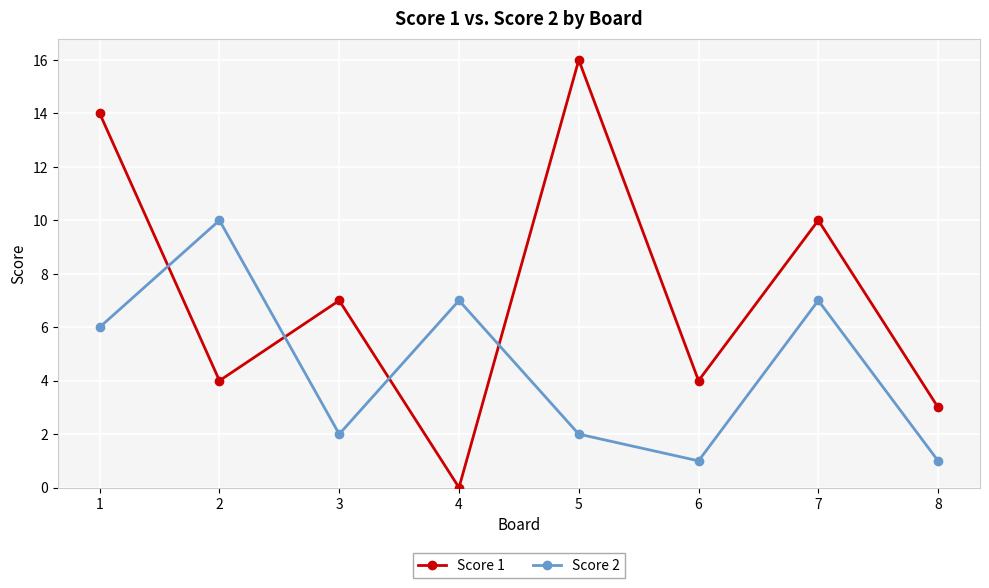

Rank the series by their maximum value, from lowest to highest.

Score 2, Score 1